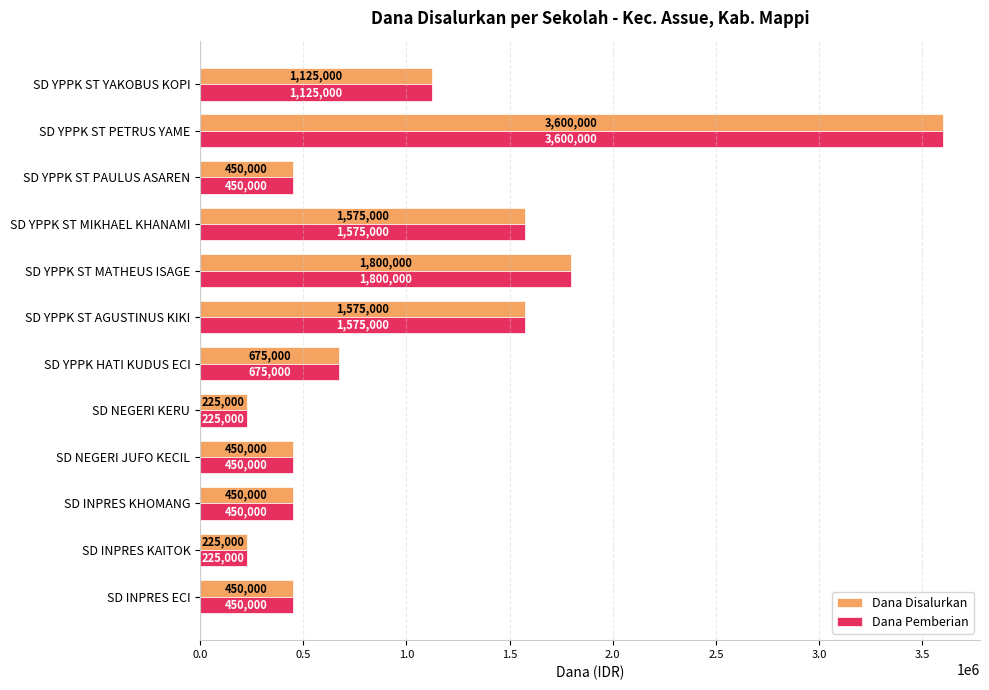

What is the highest value of the Dana Pemberian series?

3600000